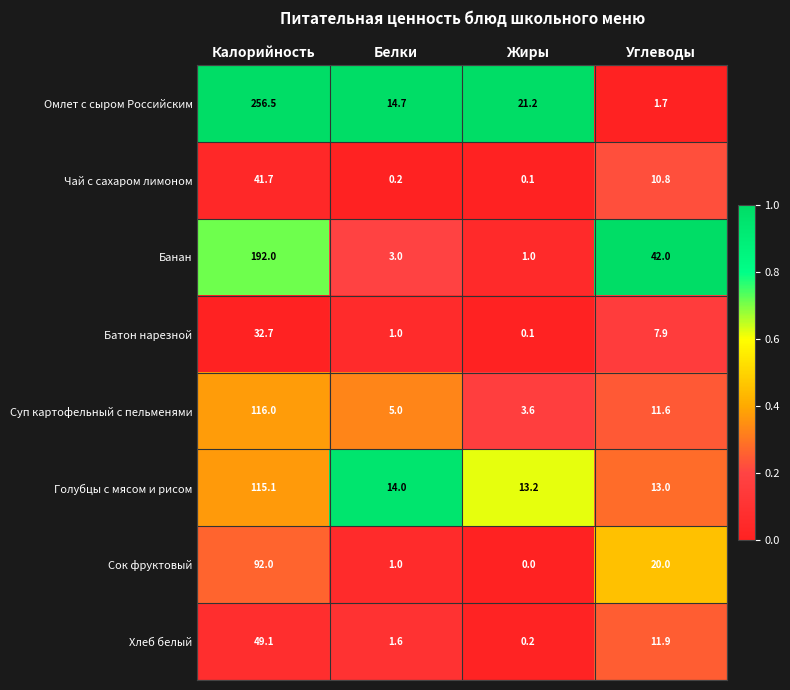

What is the average value of the Банан series?

59.5